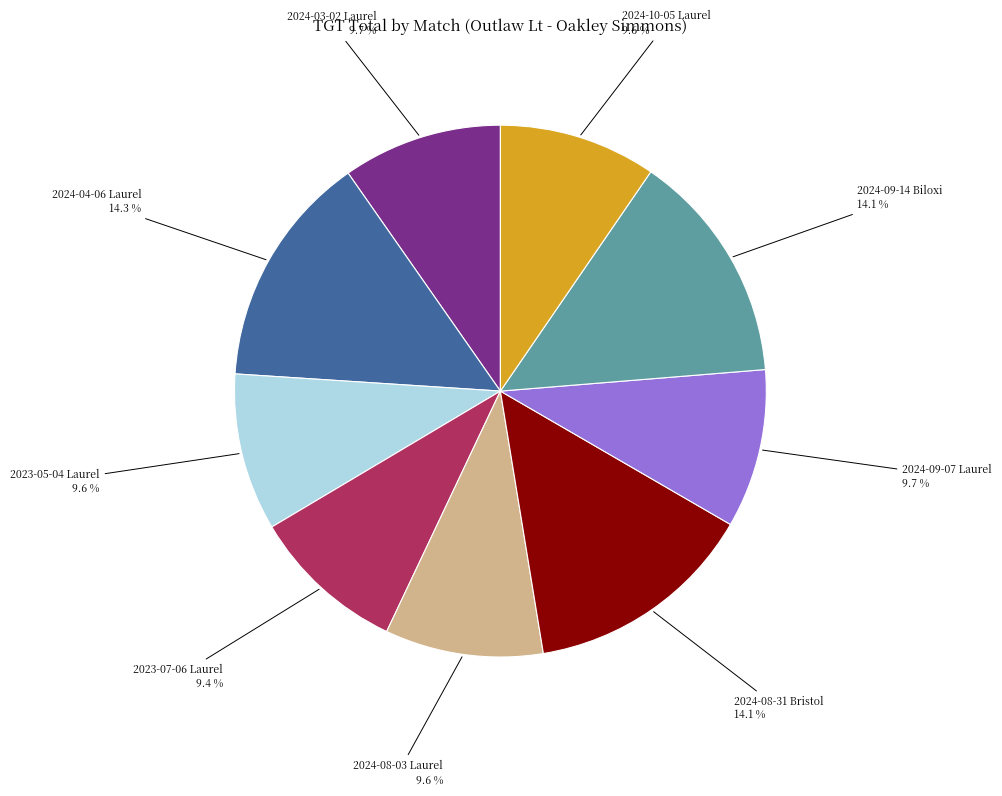

Does 2024-03-02 Laurel account for over 50% of the chart?

No